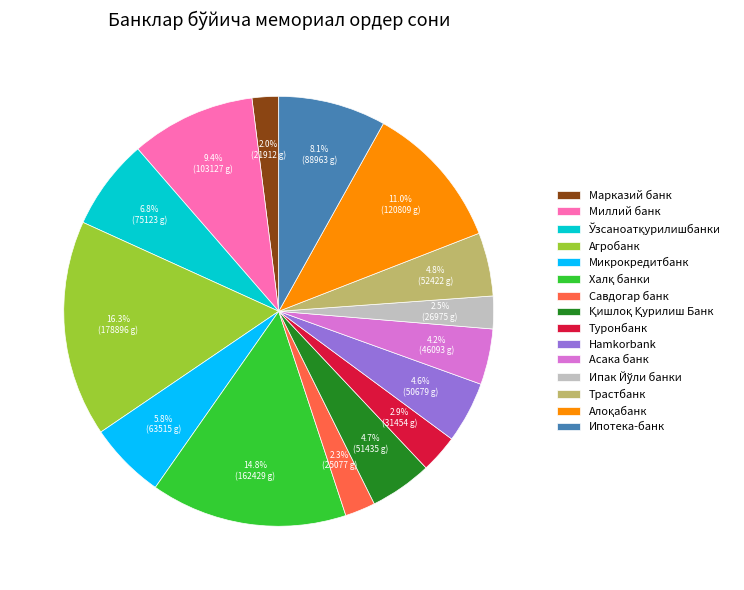

What percentage is the Агробанк slice, to the nearest percent?

16%